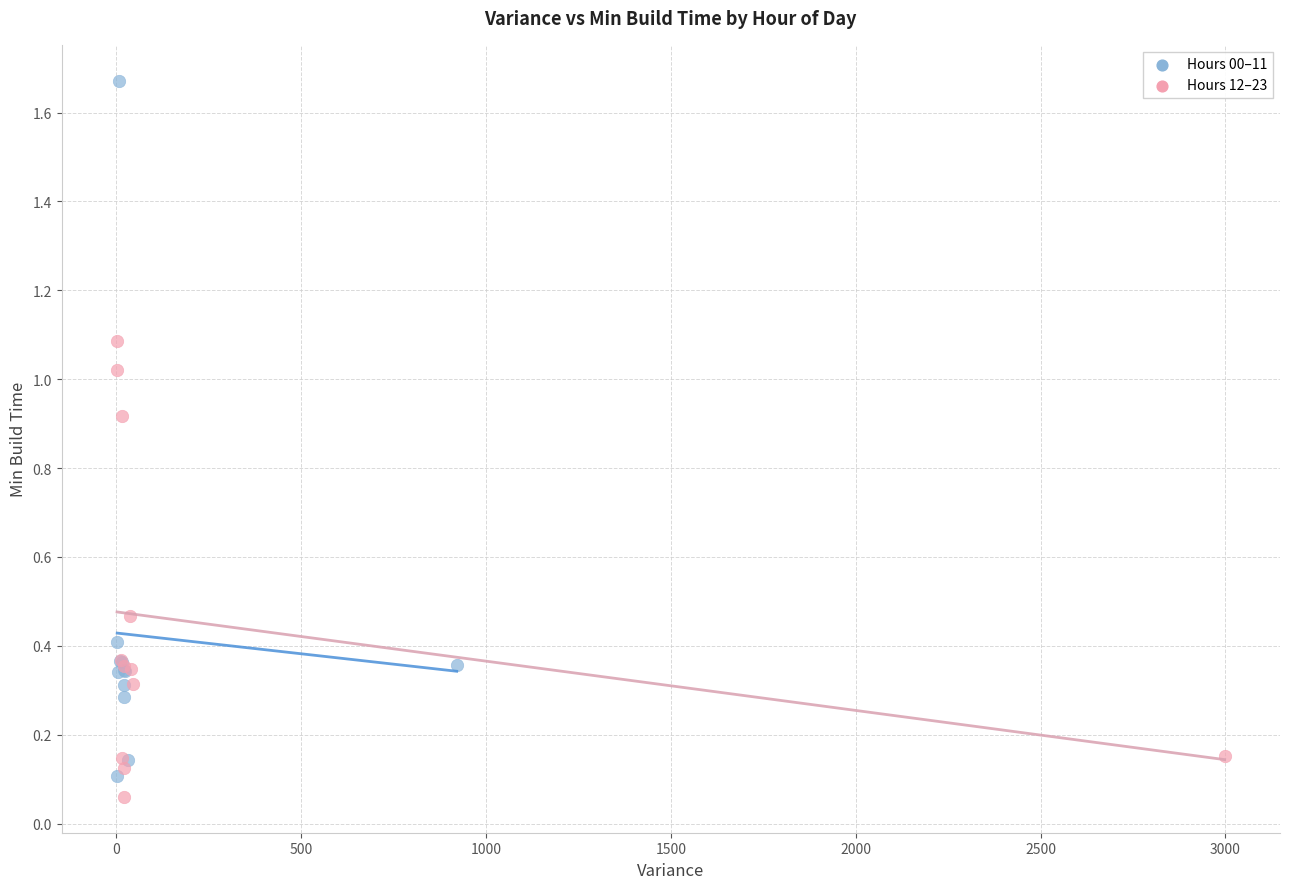

Which series contains the highest Y value?

Hours 00–11